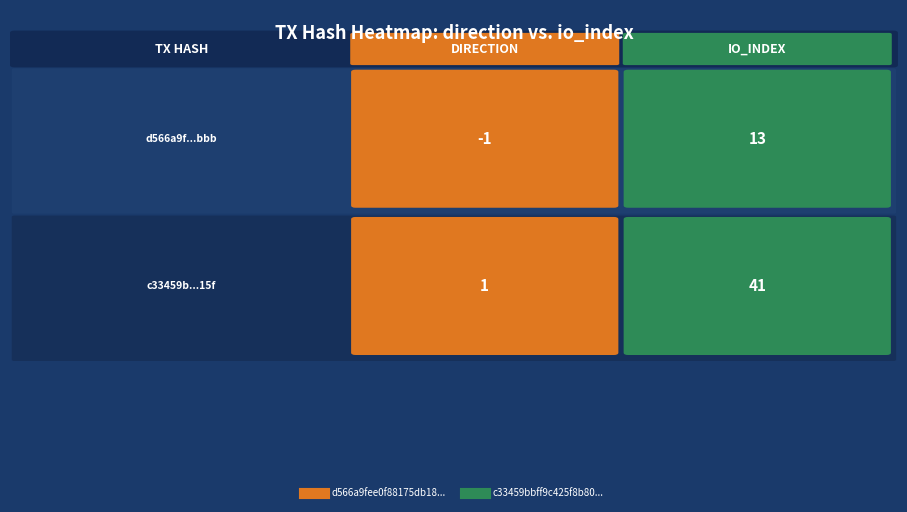

What is the sum of the d566a9fee0f88175db186eff7dc5121dbd36bbb values at direction and io_index?

12